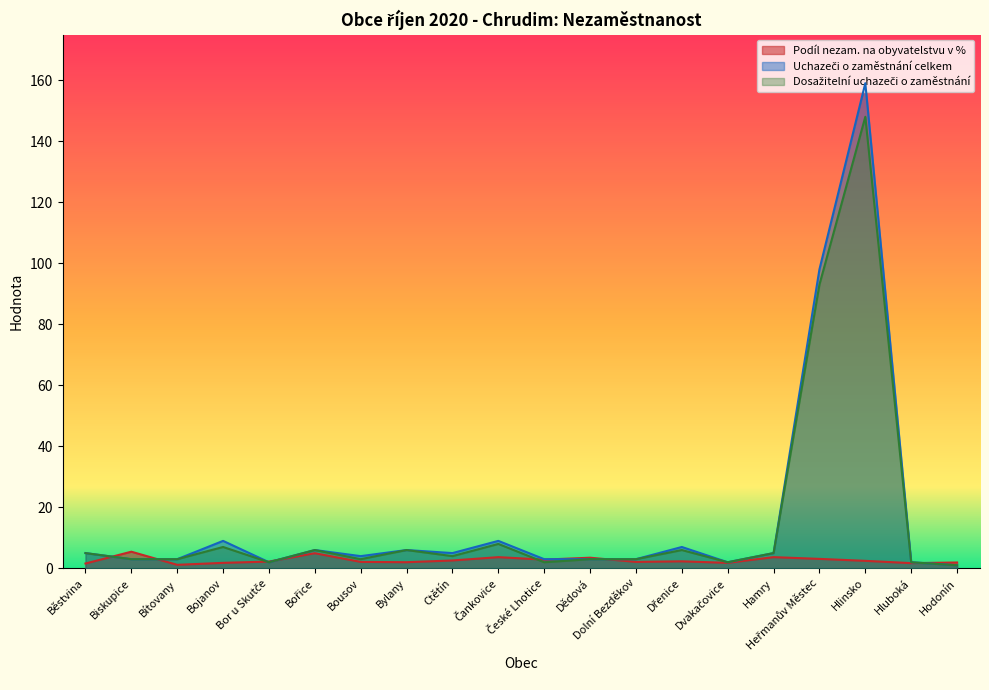

What is the average value of the Podíl nezam. na obyvatelstvu v % series?

2.6